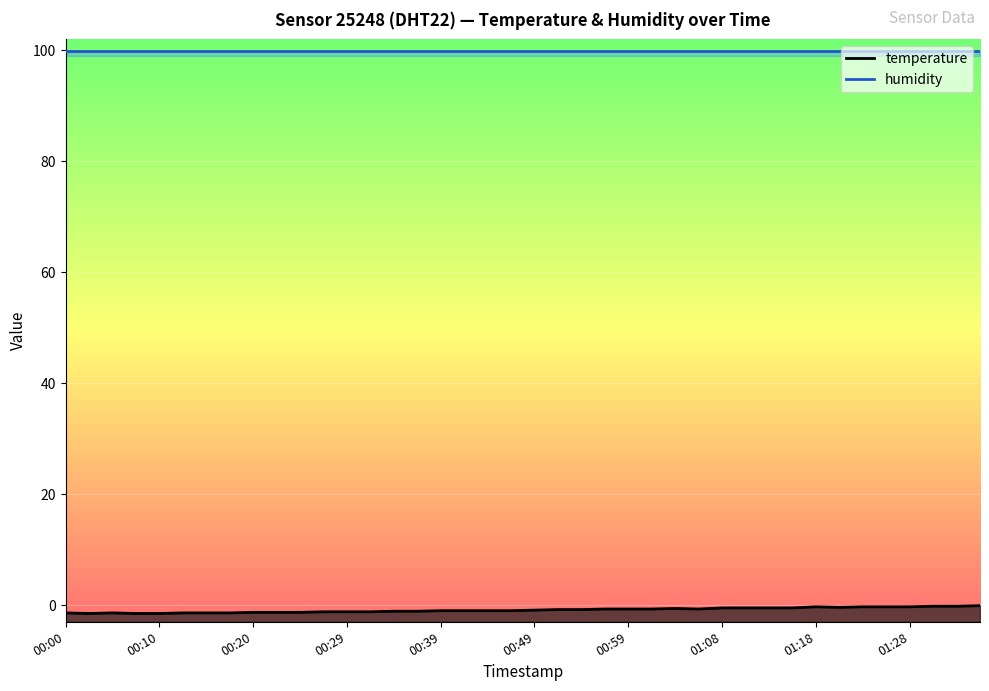

How many points are lower than both their immediate neighbors (excluding endpoints)?

3